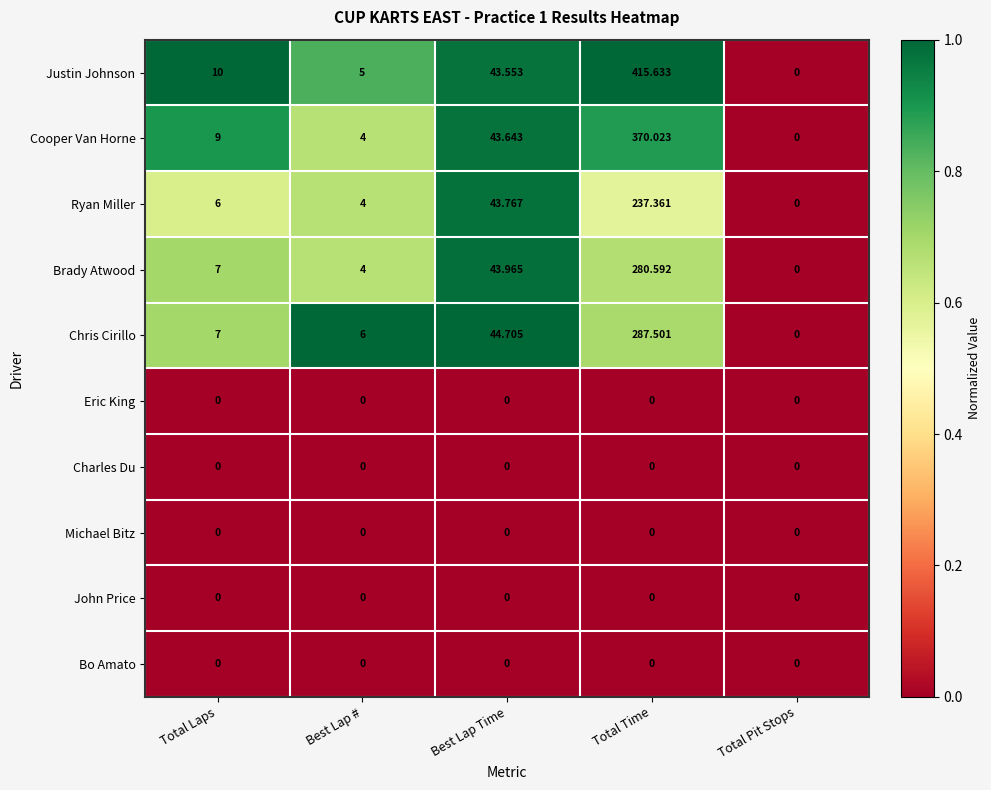

Between Best Lap # and Best Lap Time, which series saw the biggest shift?

Brady Atwood